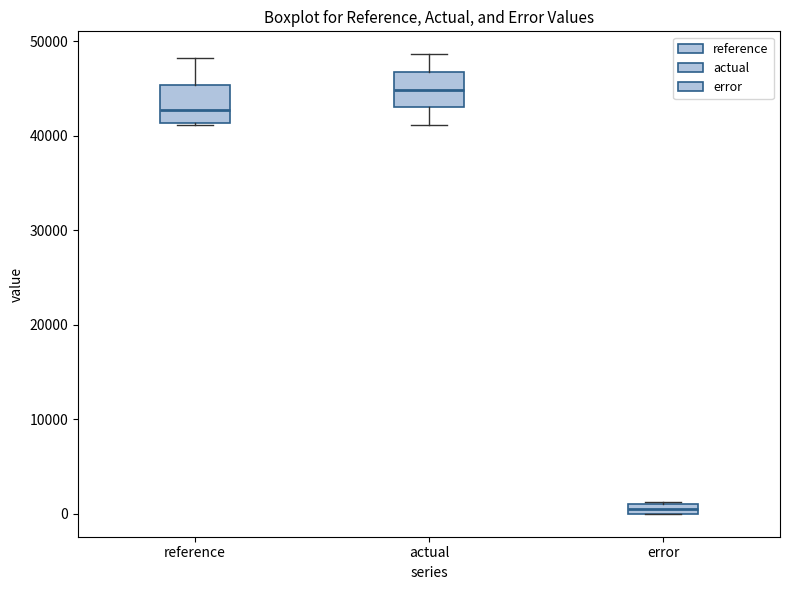

Where is the upper edge of the box for actual on the y-axis? The values are not printed on the chart, so give them approximately, as read against the axis.

47000